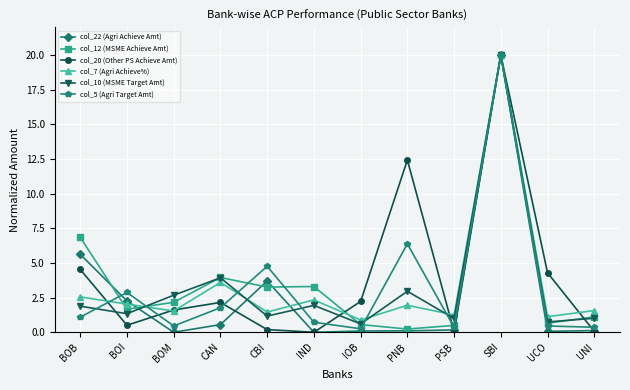

In col_12 (MSME Achieve Amt), how many points are higher than both neighbors (excluding endpoints)?

3